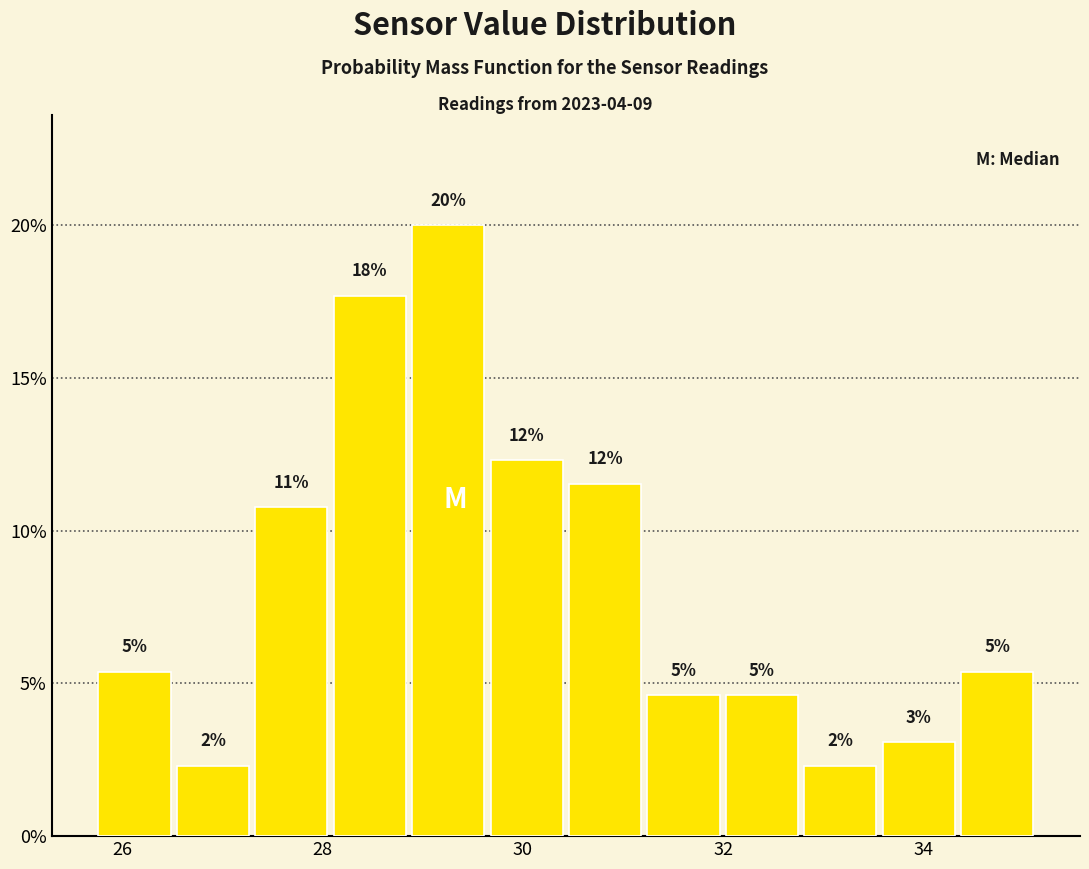

Around what value on the x-axis is the tallest bar? Give the approximate position of its centre, as read against the axis.

29.2